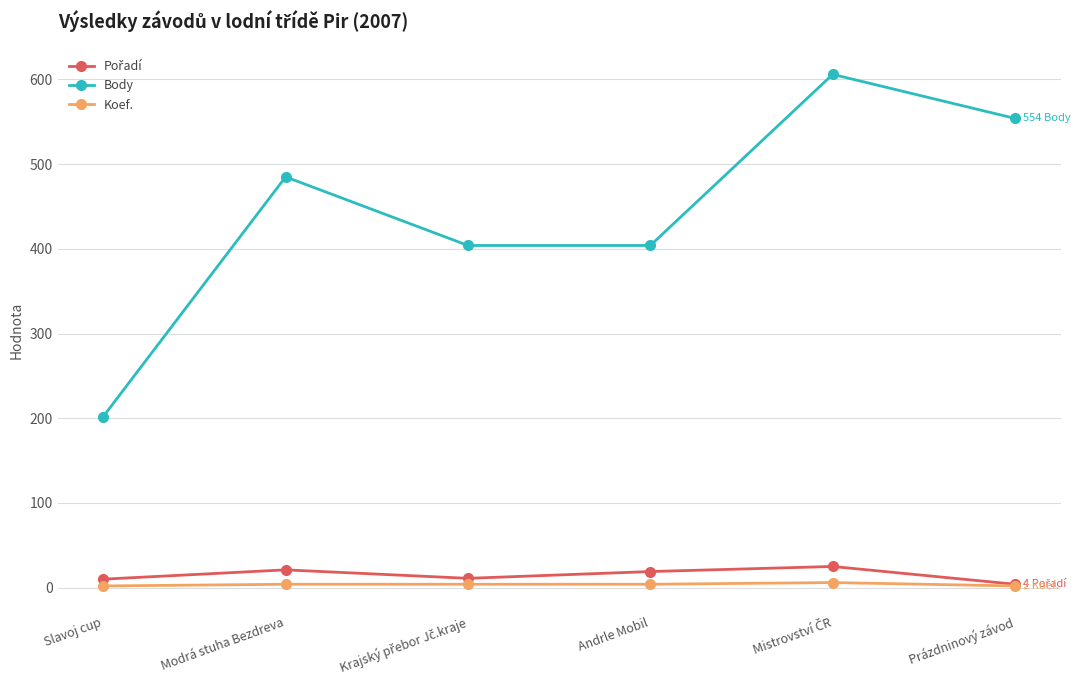

Is it true that Body equals 202 at Slavoj cup?

True